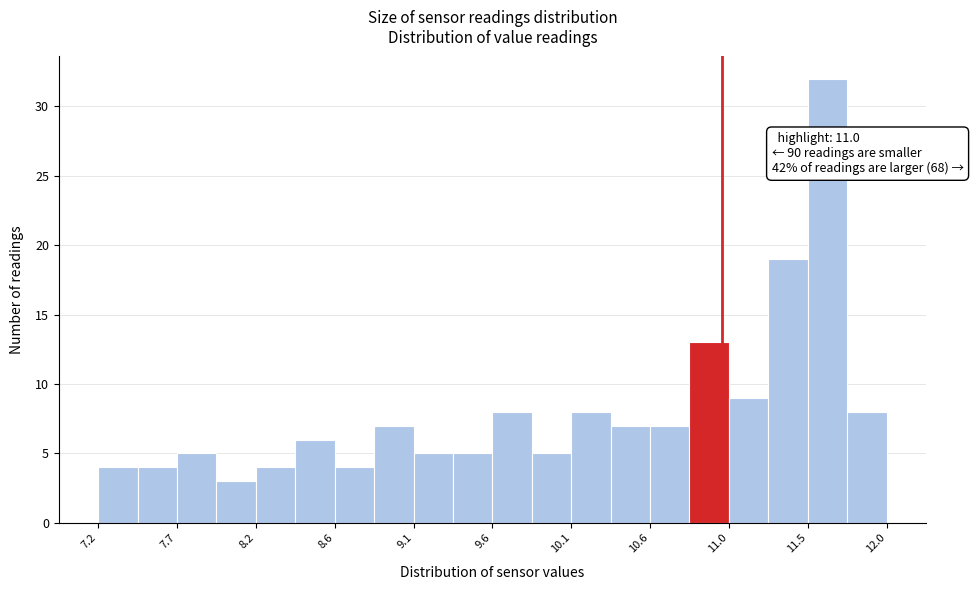

Over which range of the x-axis is the bar tallest?

11.52 to 11.76